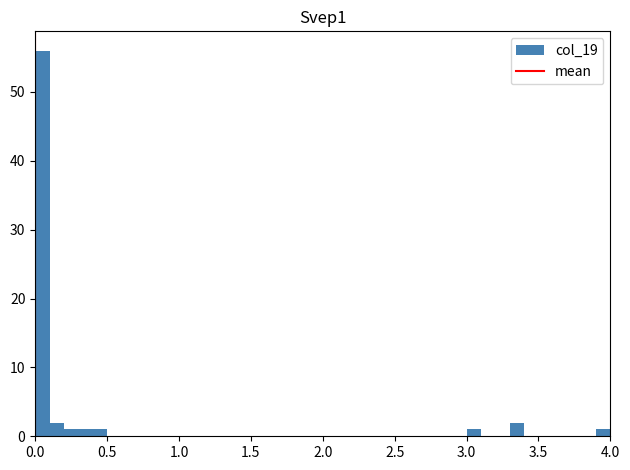

Around what value on the x-axis is the tallest bar? Give the approximate position of its centre, as read against the axis.

0.05